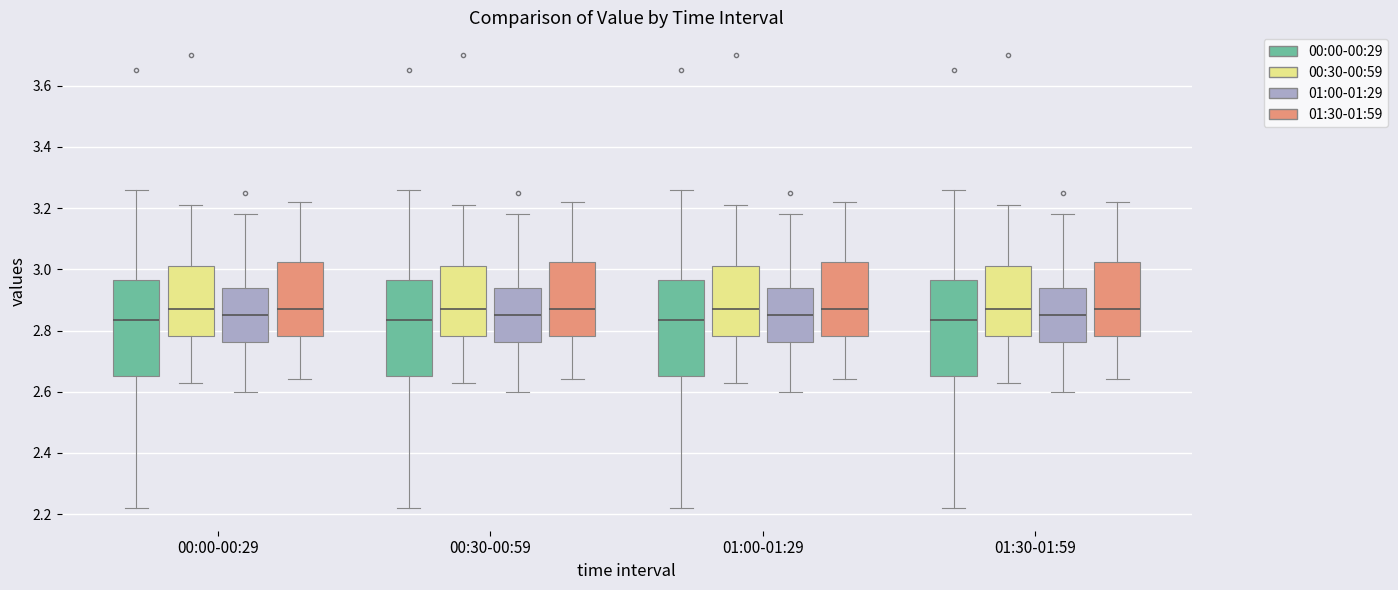

Reading left to right, transcribe this box plot: for each box, give where its median line is, the range the box spans, and where its two whiskers end, as read against the y-axis. The values are not printed on the chart, so give them approximately, as read against the axis.

00:00-00:29 (00:00-00:29): median 2.84, box 2.66 to 2.96, whiskers 2.22 to 3.26
00:00-00:29 (00:30-00:59): median 2.88, box 2.78 to 3.02, whiskers 2.64 to 3.22
00:00-00:29 (01:00-01:29): median 2.86, box 2.76 to 2.94, whiskers 2.60 to 3.18
00:00-00:29 (01:30-01:59): median 2.88, box 2.78 to 3.02, whiskers 2.64 to 3.22
00:30-00:59 (00:00-00:29): median 2.84, box 2.66 to 2.96, whiskers 2.22 to 3.26
00:30-00:59 (00:30-00:59): median 2.88, box 2.78 to 3.02, whiskers 2.64 to 3.22
00:30-00:59 (01:00-01:29): median 2.86, box 2.76 to 2.94, whiskers 2.60 to 3.18
00:30-00:59 (01:30-01:59): median 2.88, box 2.78 to 3.02, whiskers 2.64 to 3.22
01:00-01:29 (00:00-00:29): median 2.84, box 2.66 to 2.96, whiskers 2.22 to 3.26
01:00-01:29 (00:30-00:59): median 2.88, box 2.78 to 3.02, whiskers 2.64 to 3.22
01:00-01:29 (01:00-01:29): median 2.86, box 2.76 to 2.94, whiskers 2.60 to 3.18
01:00-01:29 (01:30-01:59): median 2.88, box 2.78 to 3.02, whiskers 2.64 to 3.22
01:30-01:59 (00:00-00:29): median 2.84, box 2.66 to 2.96, whiskers 2.22 to 3.26
01:30-01:59 (00:30-00:59): median 2.88, box 2.78 to 3.02, whiskers 2.64 to 3.22
01:30-01:59 (01:00-01:29): median 2.86, box 2.76 to 2.94, whiskers 2.60 to 3.18
01:30-01:59 (01:30-01:59): median 2.88, box 2.78 to 3.02, whiskers 2.64 to 3.22